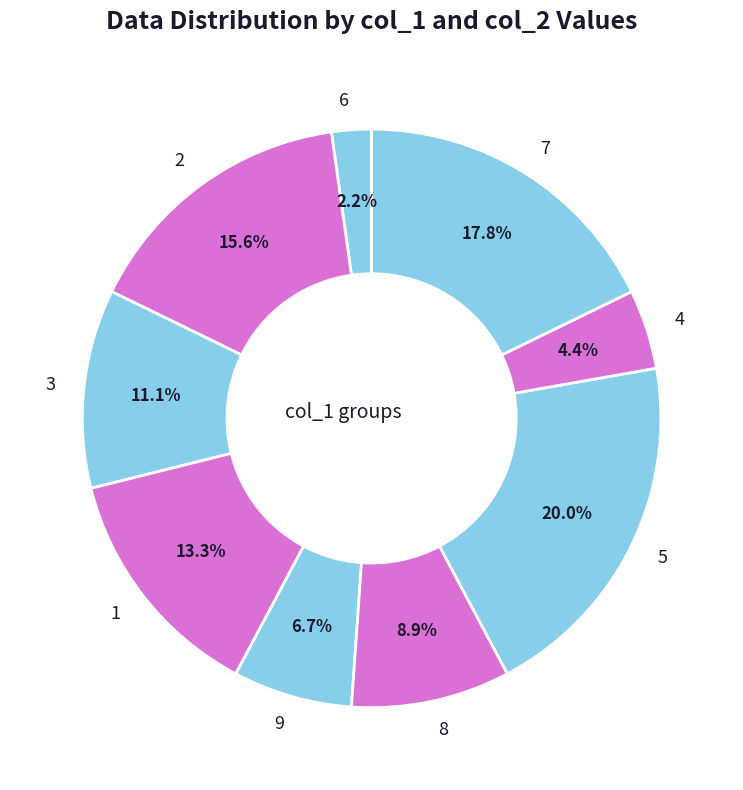

What is the largest slice in the pie chart?

5